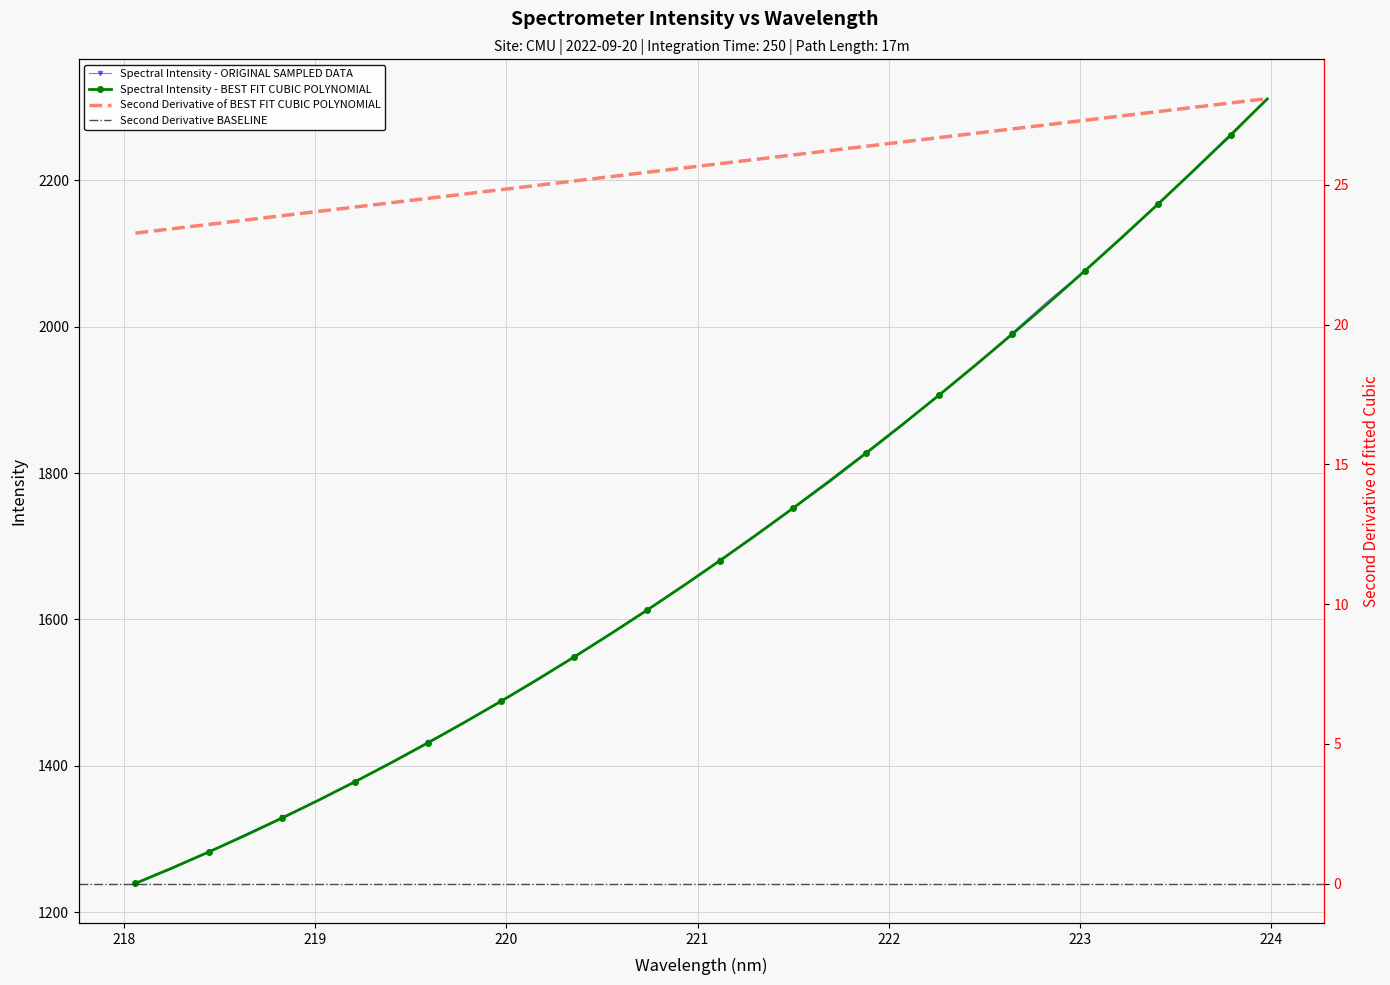

Which has a higher value, 220.7354 or 219.0156?

220.7354